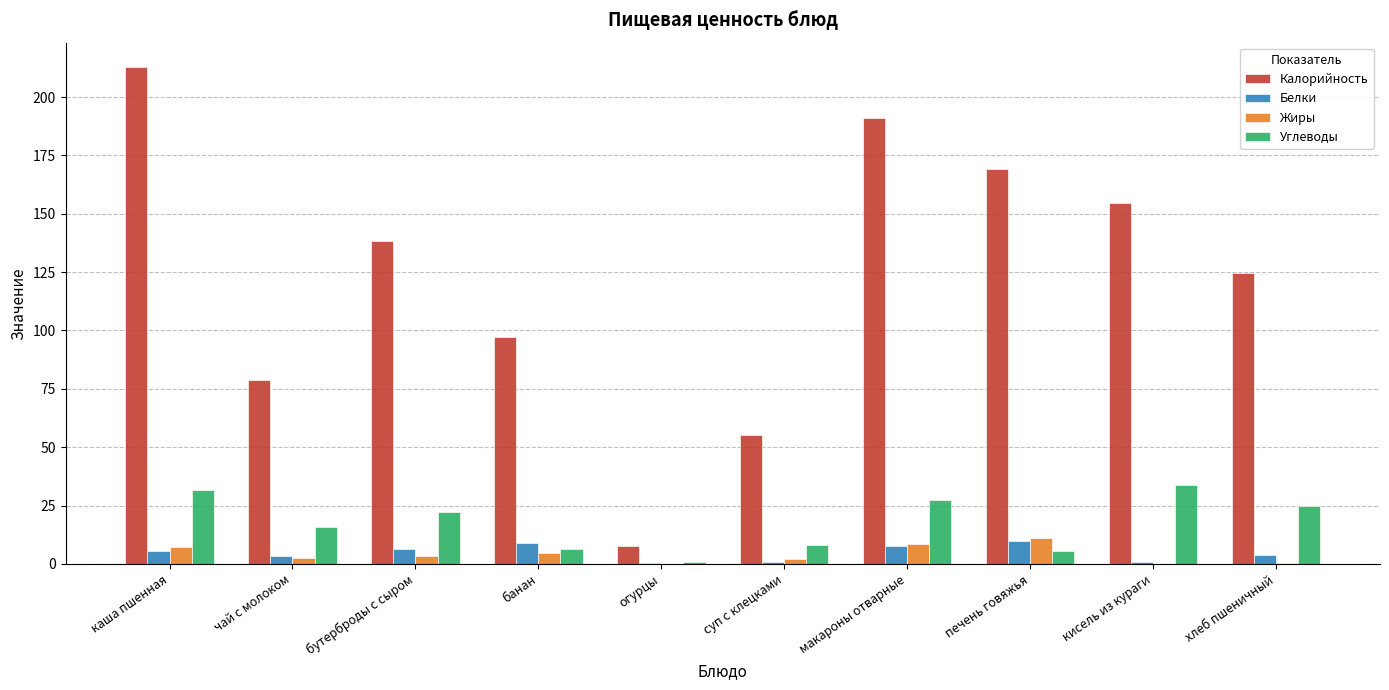

Between бутерброды с сыром and макароны отварные, which series saw the biggest shift?

Калорийность